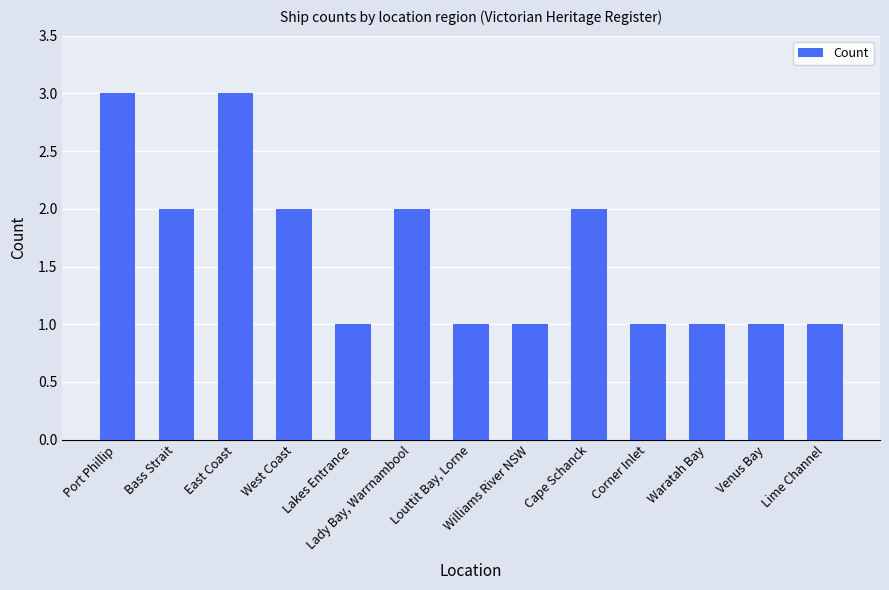

What is the average value?

2